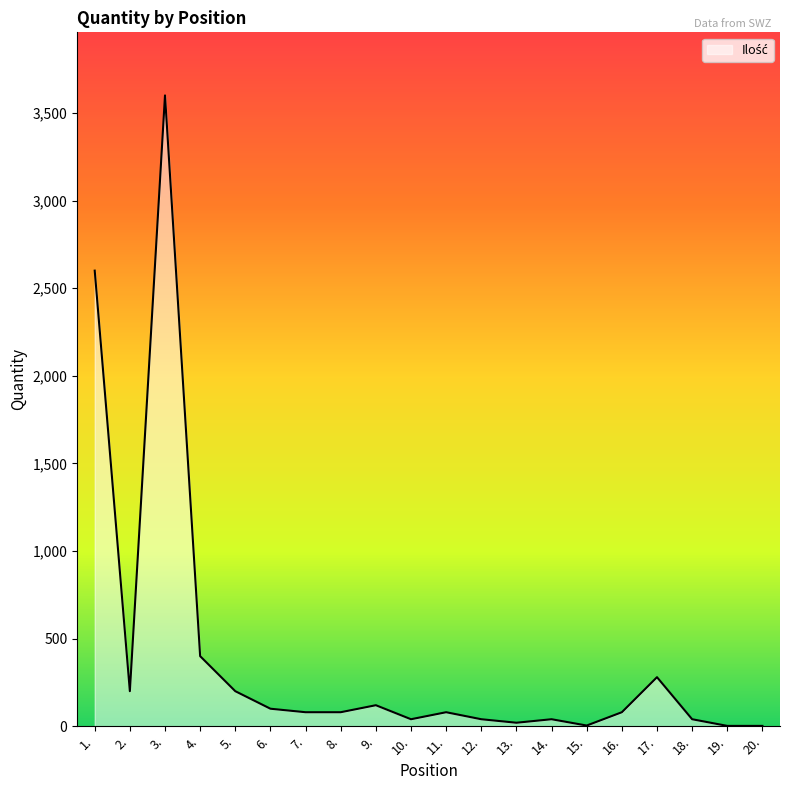

What is the difference between the values at 17. and 12.?

240